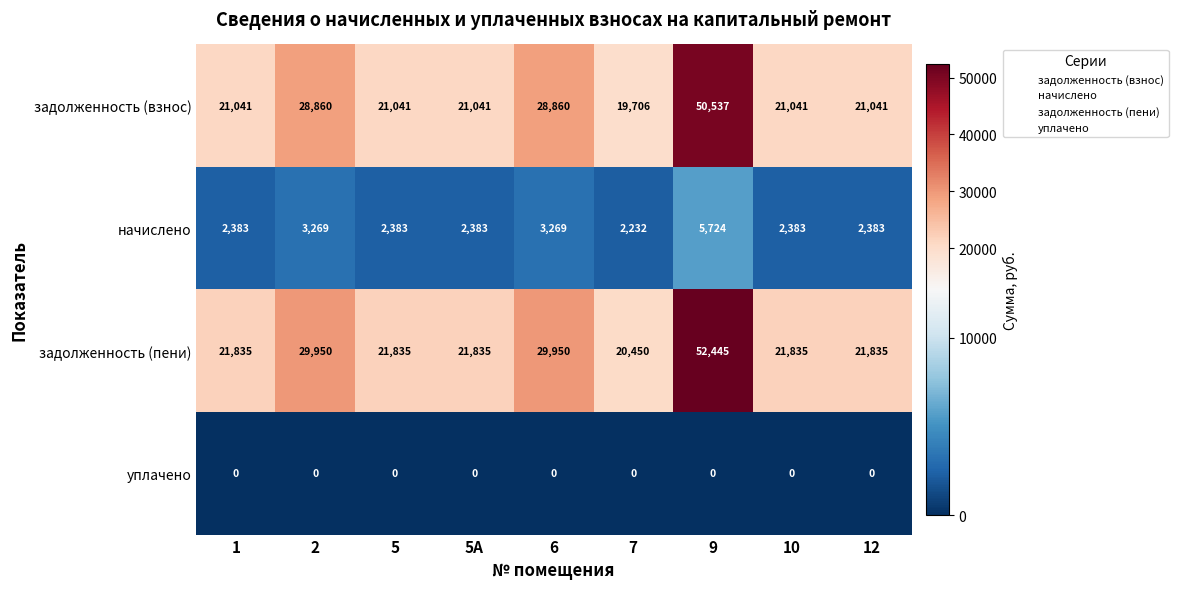

List the series in order of their peak value, highest first.

задолженность (пени), задолженность (взнос), начислено, уплачено